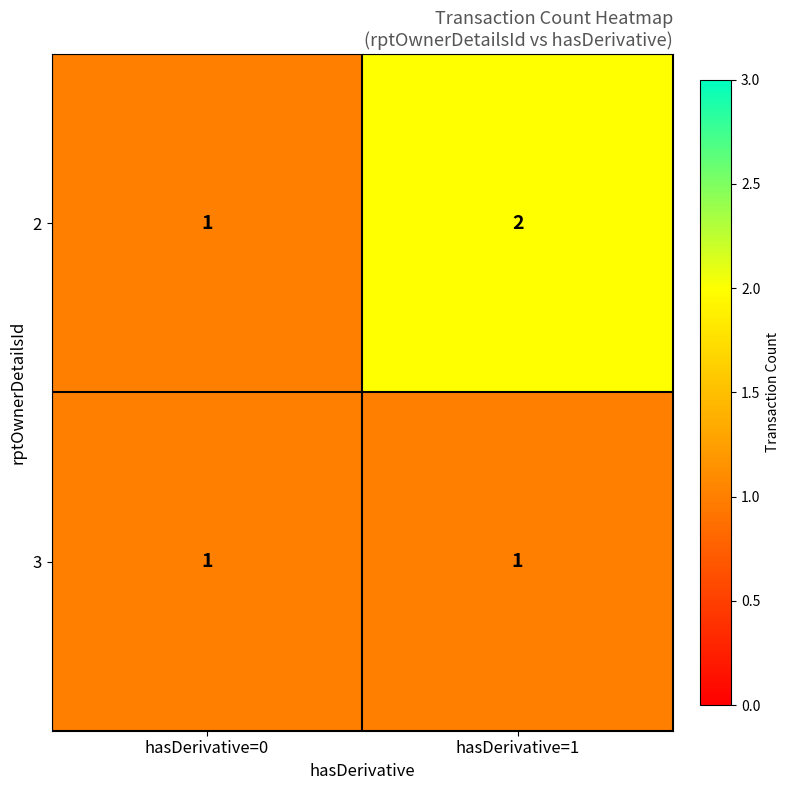

List the series in order of their overall mean, lowest first.

3, 2